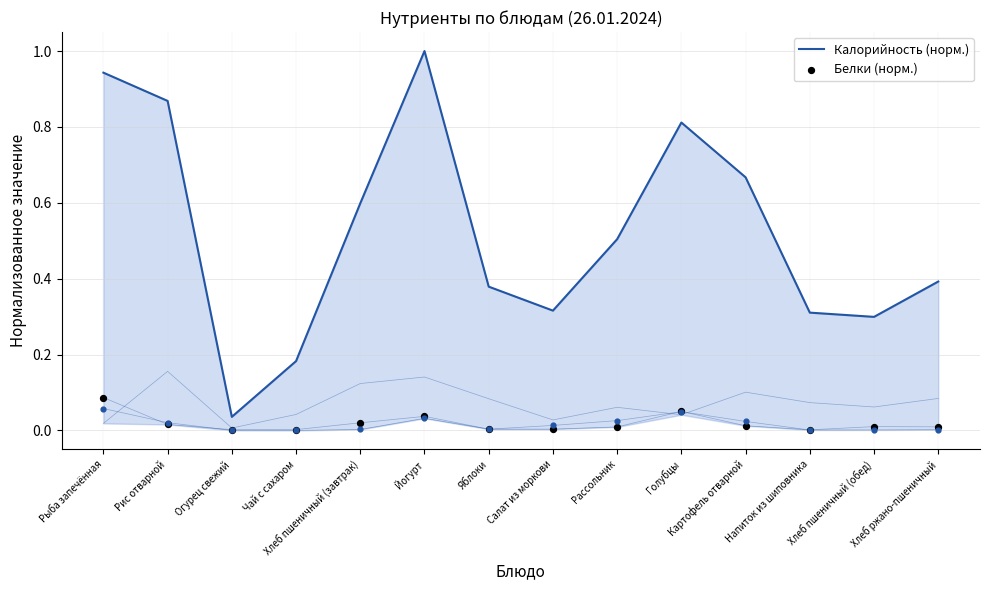

What is the total value across all series at Чай с сахаром?

0.2